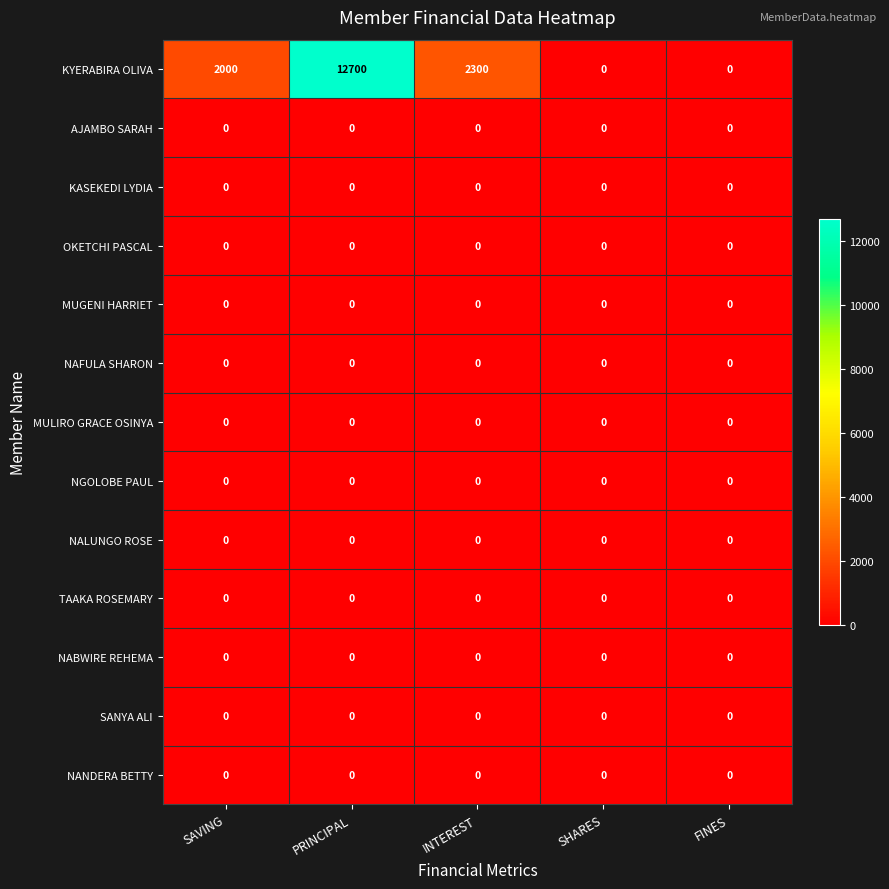

Which series has the largest total across all categories?

KYERABIRA OLIVA